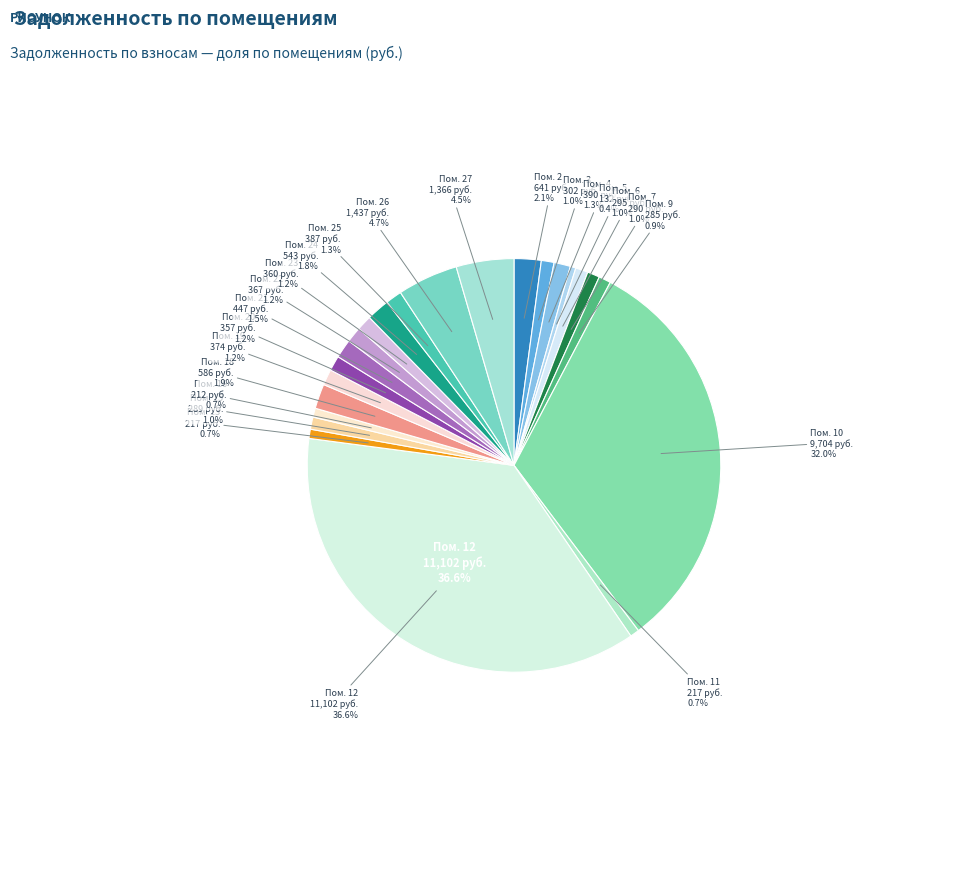

To the nearest percent, what is the difference between the 24 and 3 slice percentages?

1%